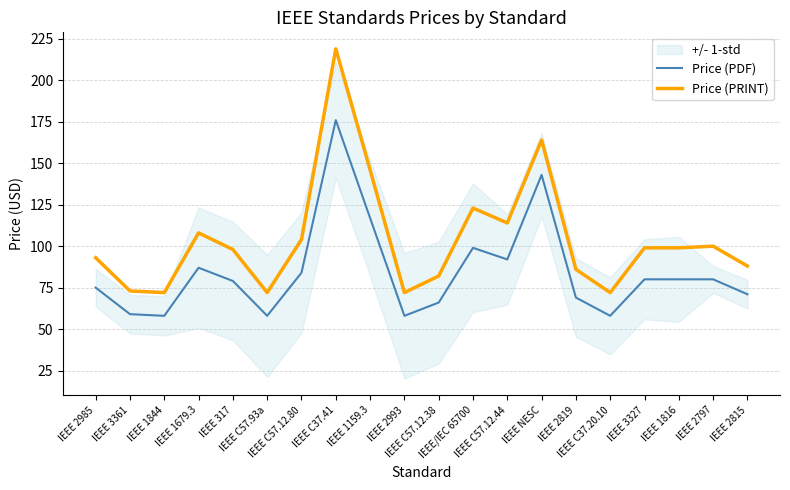

What is the value of the Price (PRINT) point at the 13th from the left?

114